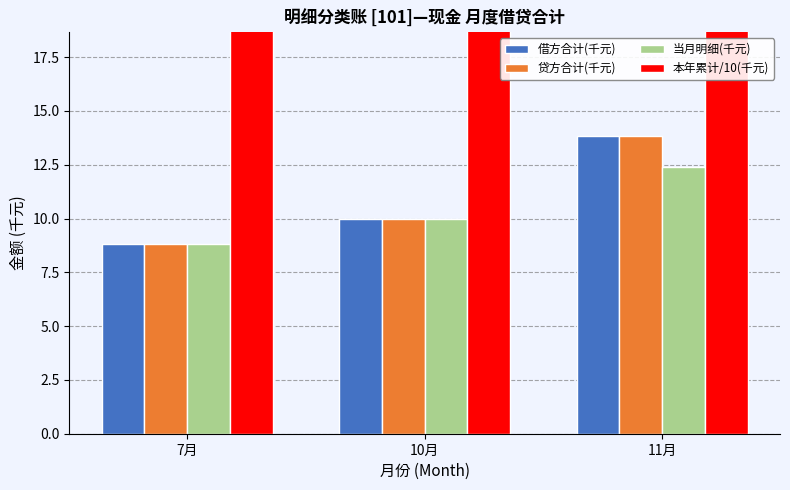

Count the 当月明细(千元) values in the range 8 to 12.

2